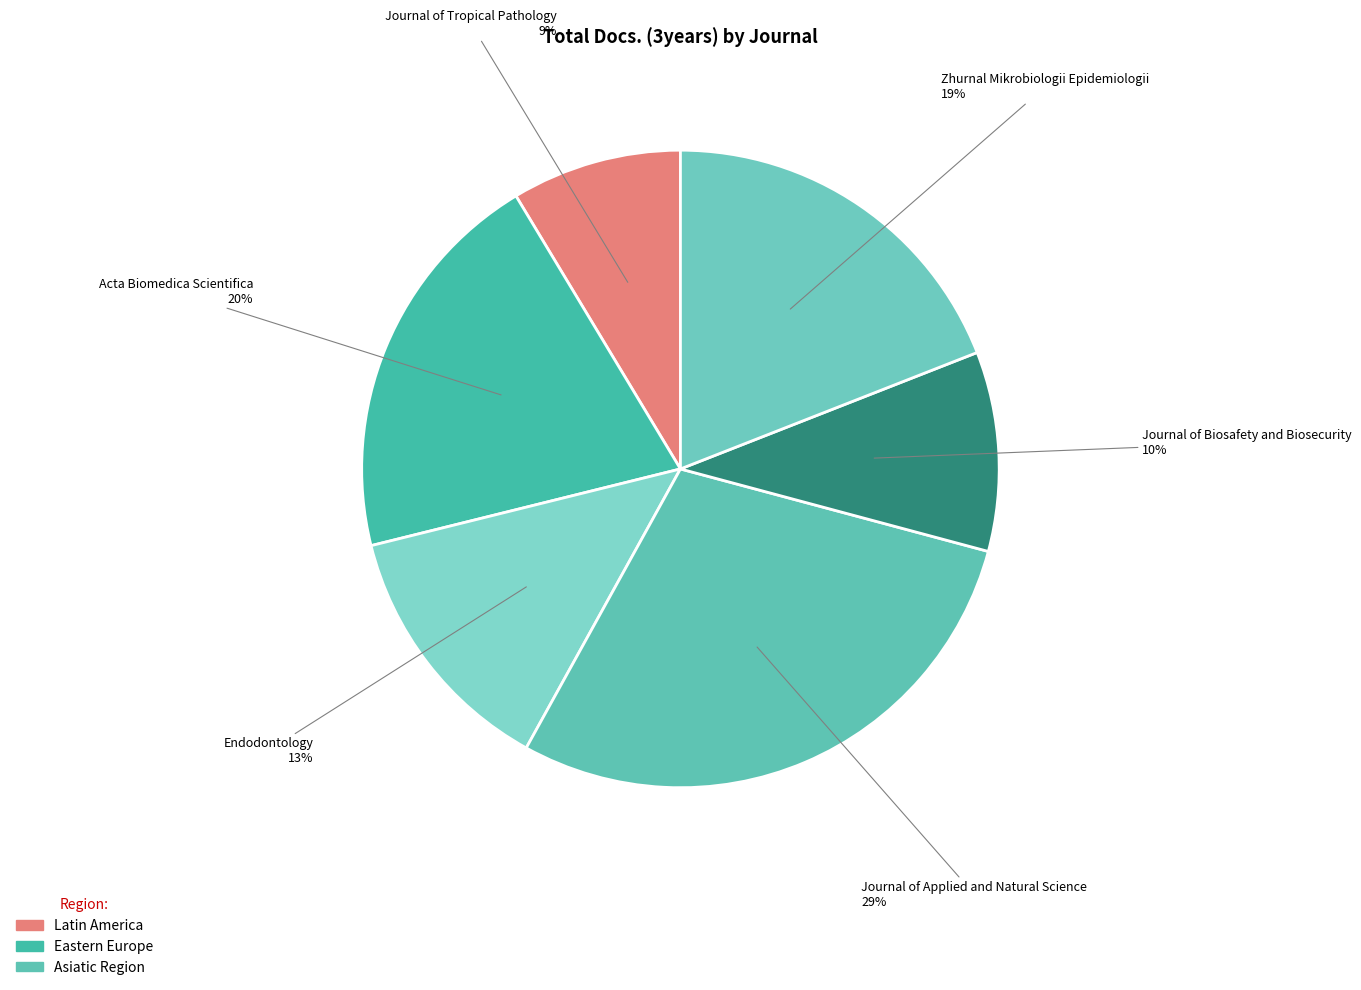

Count the number of slices in the pie.

6